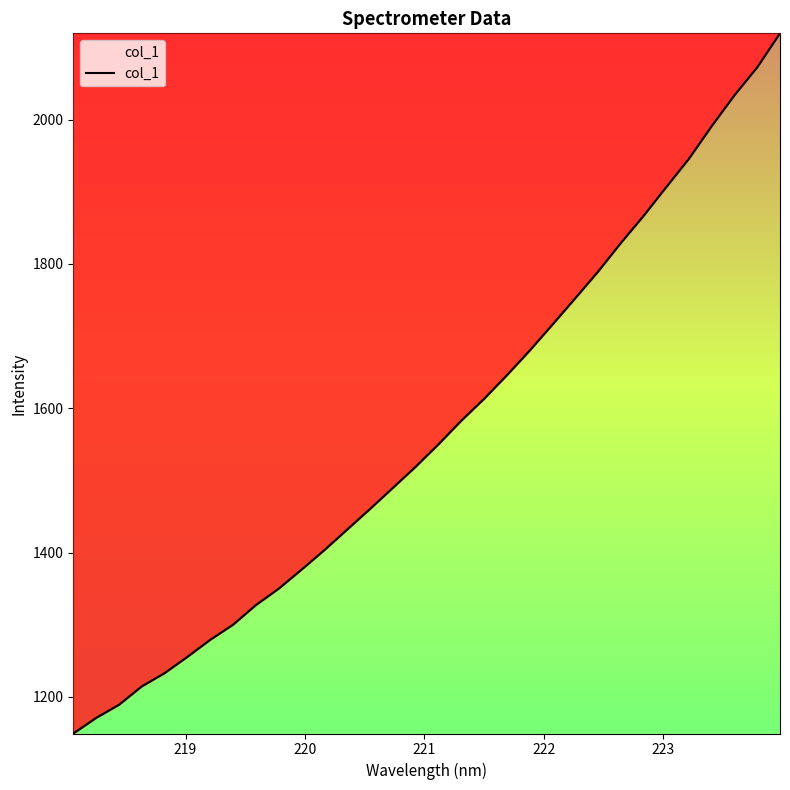

What is the difference between the maximum and minimum values?

970.2